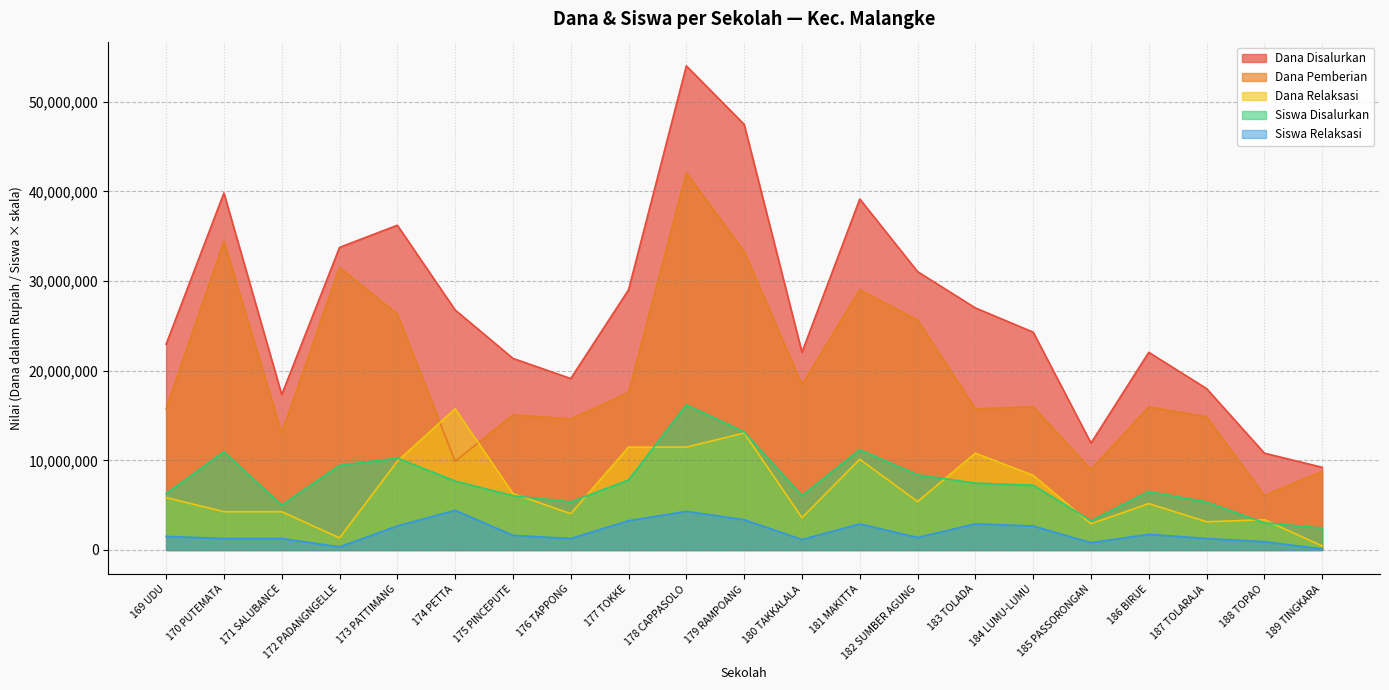

Which category has the highest value across all series?

178 CAPPASOLO